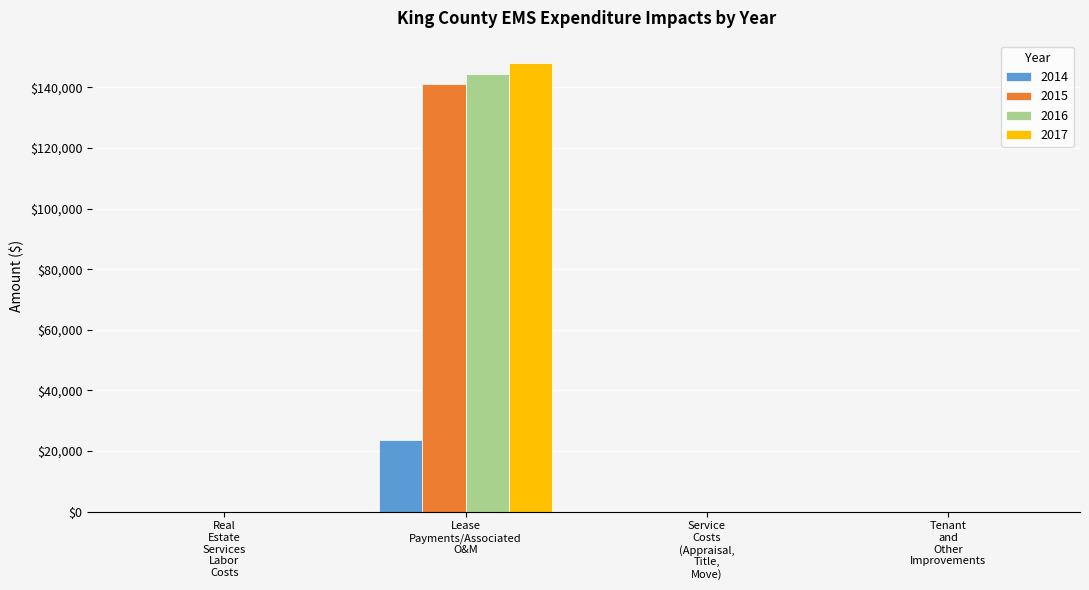

Which series has the largest range (max minus min)?

2017